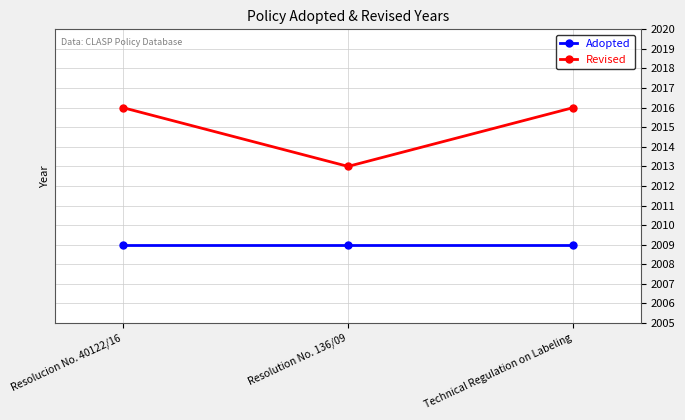

True or false: Adopted has a value of 2780 at Resolucion No. 40122/16.

False